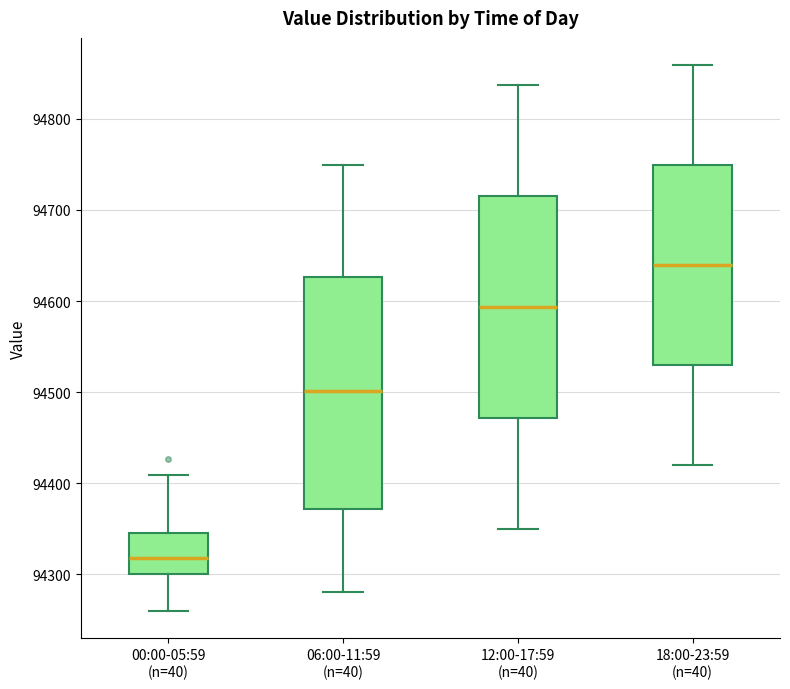

Which box is the tallest, from its lower edge to its upper edge?

06:00-11:59 (n=40)